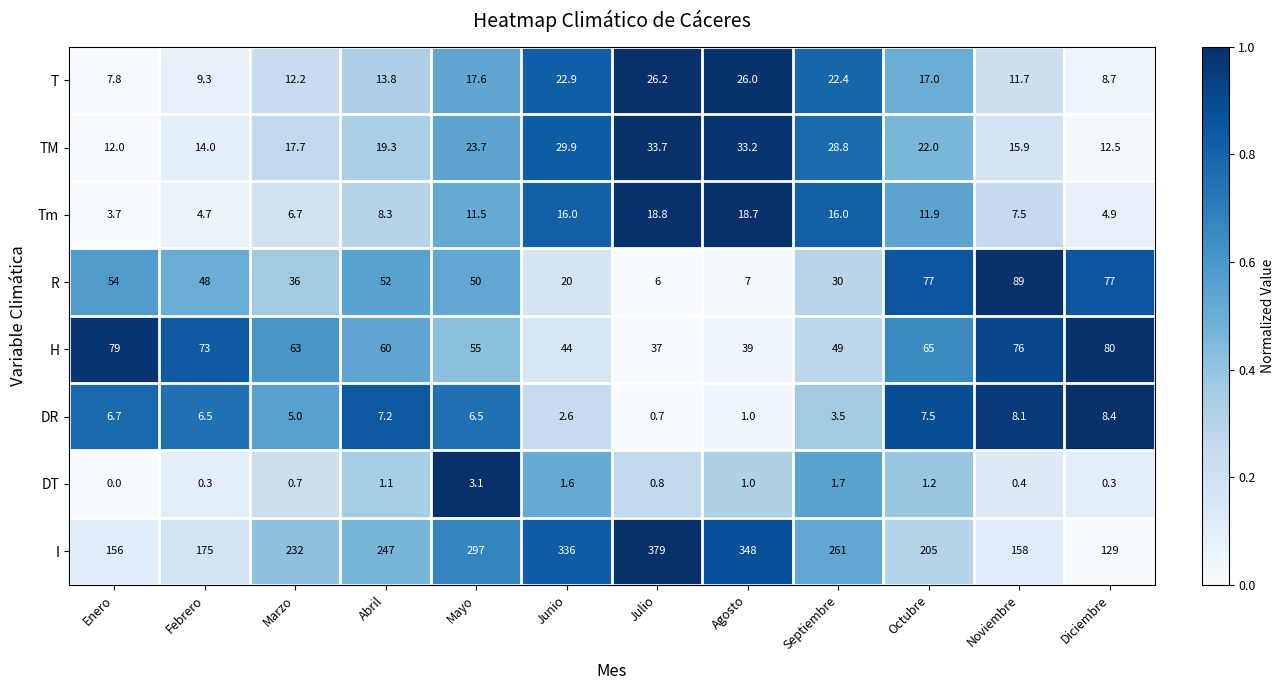

At which label is Tm closest to 11?

Mayo